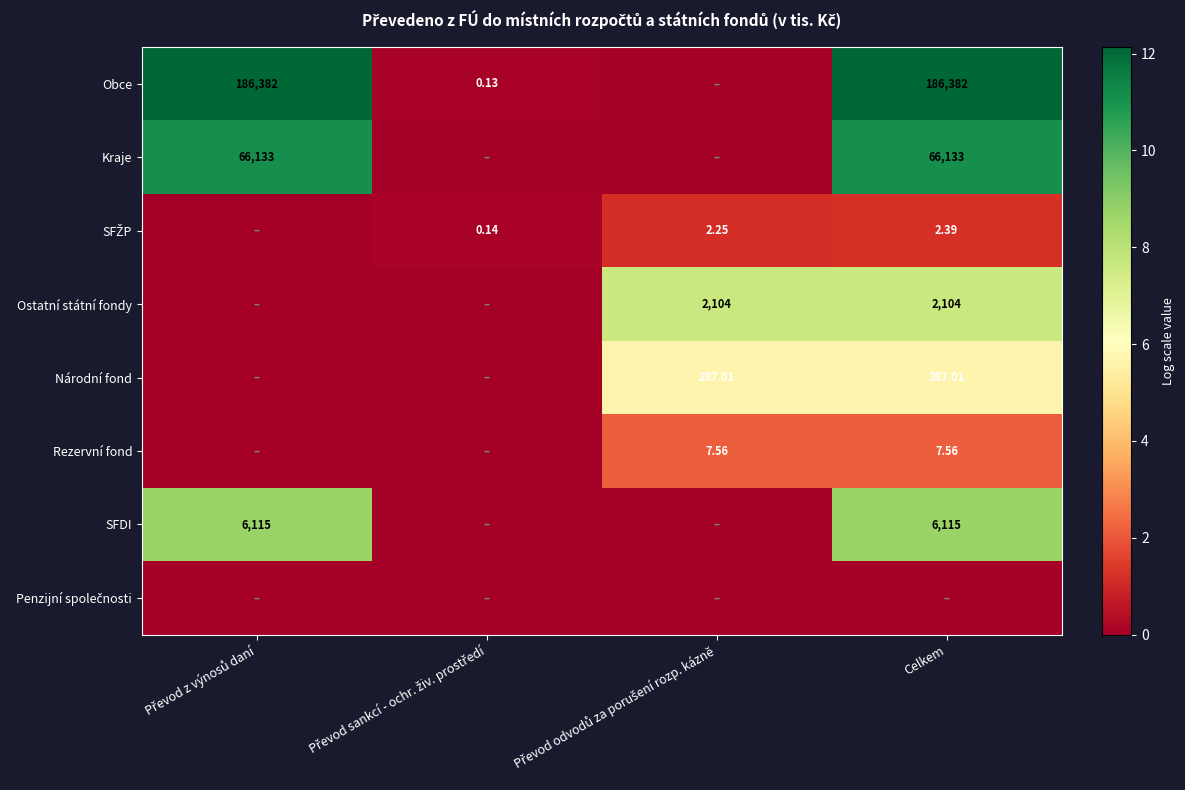

Rank the series at Převod z výnosů daní from highest to lowest value.

Obce, Kraje, SFDI, SFŽP, Ostatní státní fondy, Národní fond, Rezervní fond, Penzijní společnosti